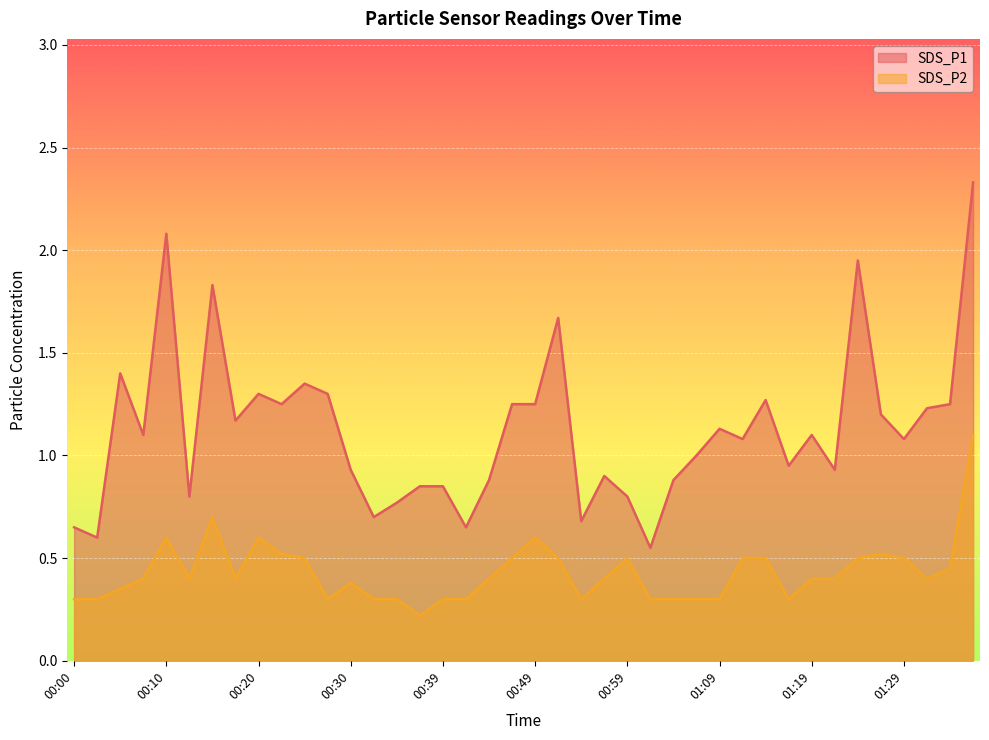

Is it true that SDS_P1 equals 0.8 at 00:12?

True